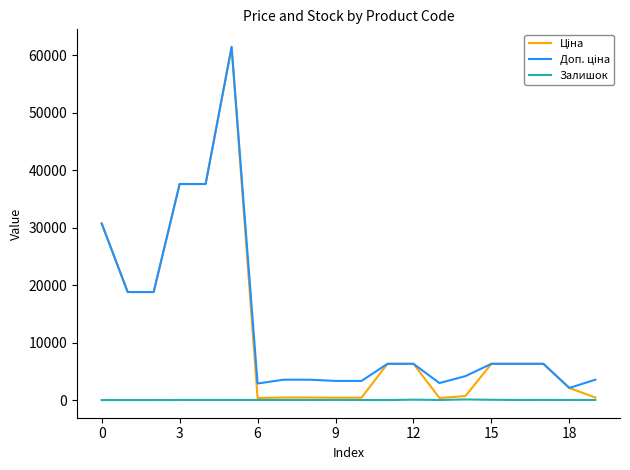

How many values in the Залишок series are below 16?

10